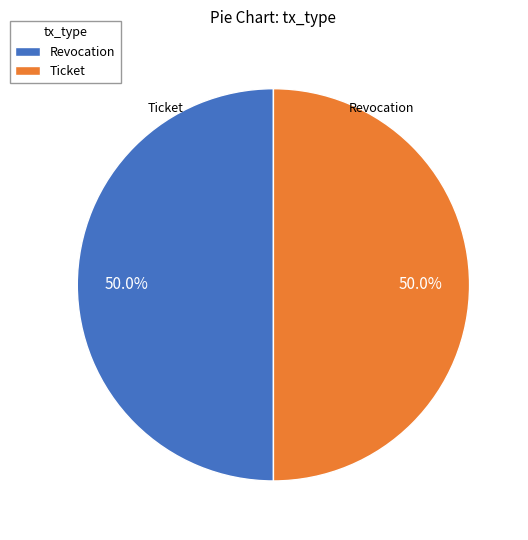

What percentage do Ticket and Revocation together represent?

100.0%